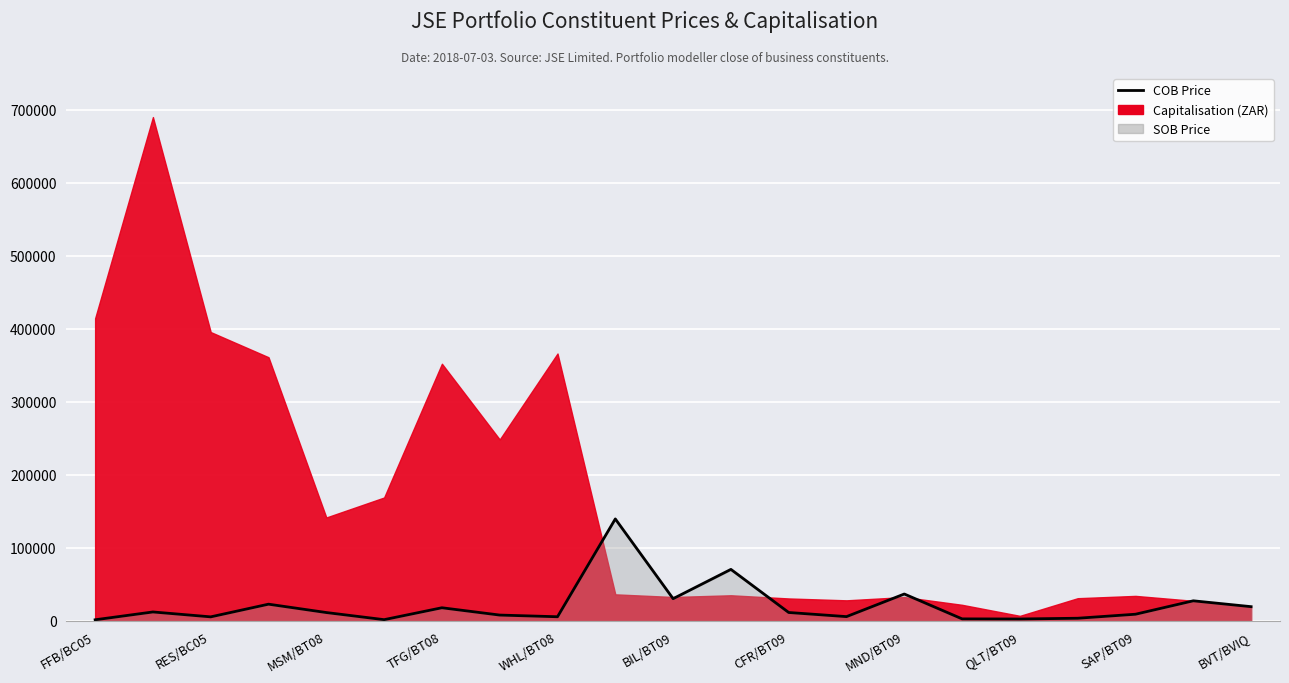

What is the difference between the maximum and minimum values?

138054